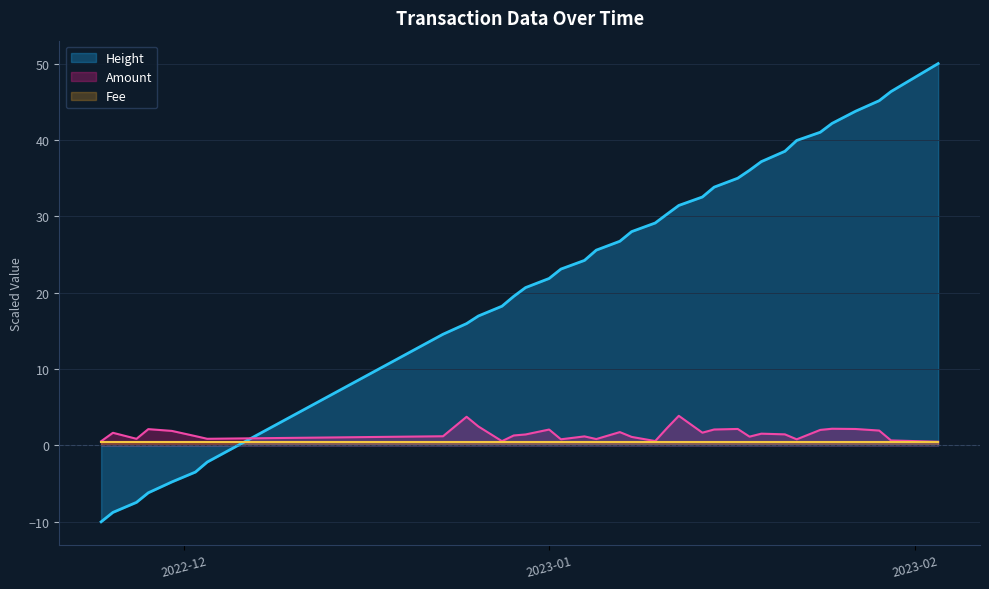

Which series has the largest total across all categories?

Height